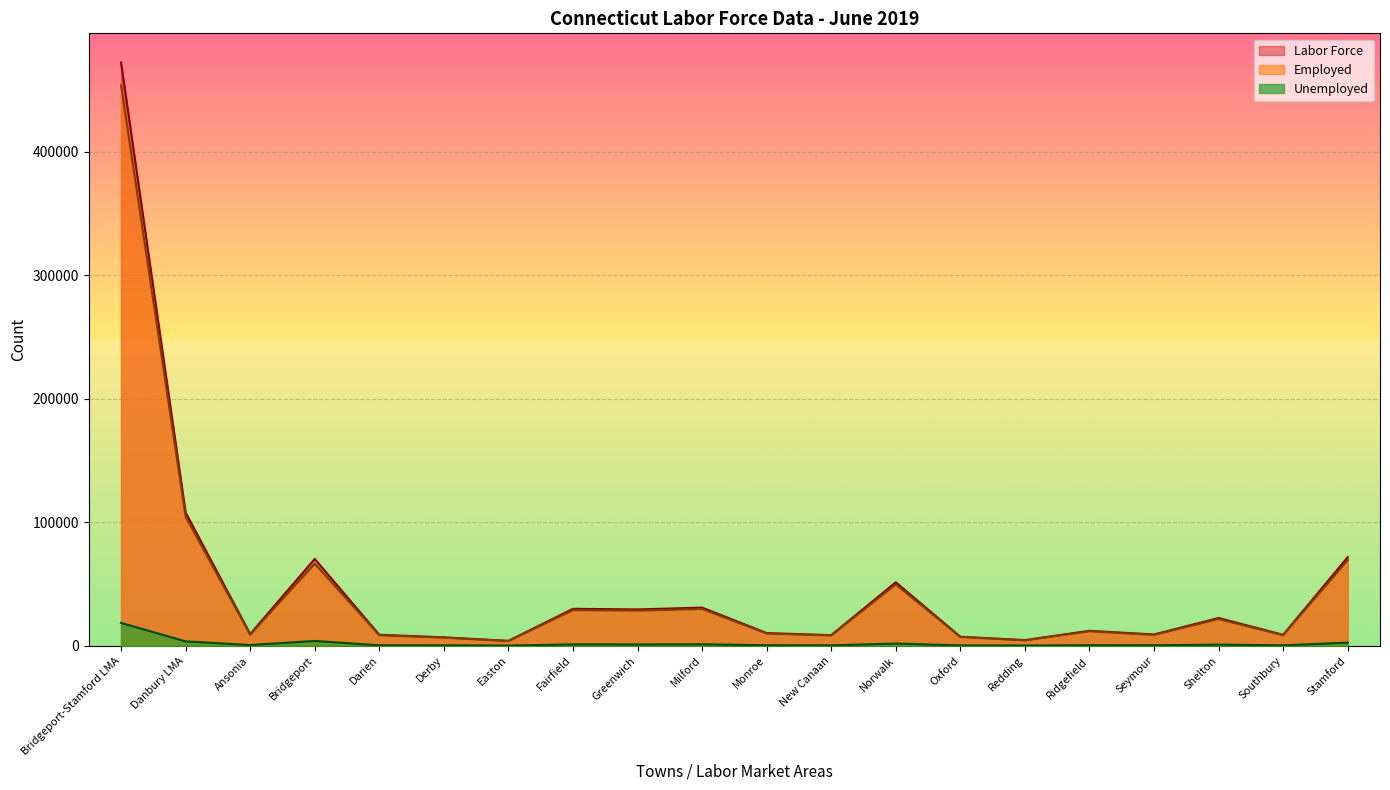

Reading left to right, what are all the values shown in this chart?

Labor Force: Bridgeport-Stamford LMA=472380	Danbury LMA=107888	Ansonia=9432	Bridgeport=70280	Darien=8837	Derby=6803	Easton=3904	Fairfield=29900	Greenwich=29380	Milford=30872	Monroe=10245	New Canaan=8545	Norwalk=51364	Oxford=7271	Redding=4523	Ridgefield=12069	Seymour=9104	Shelton=22434	Southbury=8813	Stamford=71734
Employed: Bridgeport-Stamford LMA=453912	Danbury LMA=104387	Ansonia=8895	Bridgeport=66433	Darien=8505	Derby=6496	Easton=3785	Fairfield=28816	Greenwich=28400	Milford=29744	Monroe=9879	New Canaan=8251	Norwalk=49644	Oxford=7038	Redding=4371	Ridgefield=11656	Seymour=8743	Shelton=21587	Southbury=8488	Stamford=69275
Unemployed: Bridgeport-Stamford LMA=18468	Danbury LMA=3501	Ansonia=537	Bridgeport=3847	Darien=332	Derby=307	Easton=119	Fairfield=1084	Greenwich=980	Milford=1128	Monroe=366	New Canaan=294	Norwalk=1720	Oxford=233	Redding=152	Ridgefield=413	Seymour=361	Shelton=847	Southbury=325	Stamford=2459